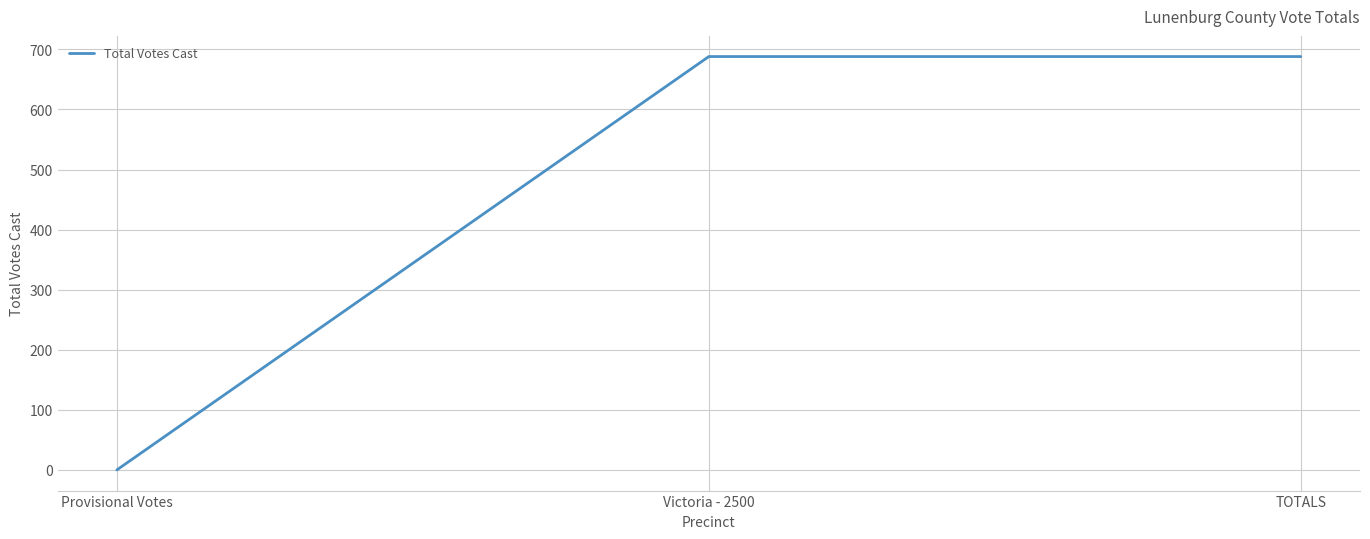

Reading right to left, what are all the values shown in this chart?

TOTALS=688	Victoria - 2500=688	Provisional Votes=0